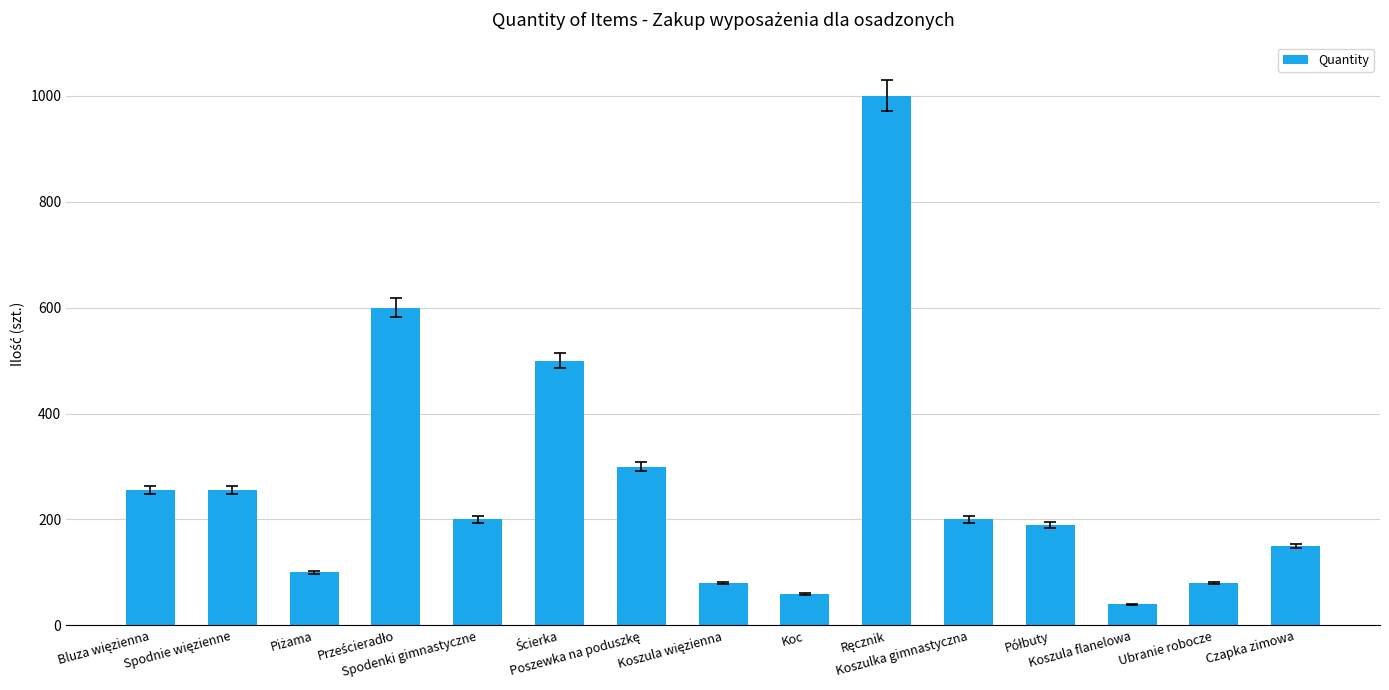

What is the maximum value shown in the chart?

1000